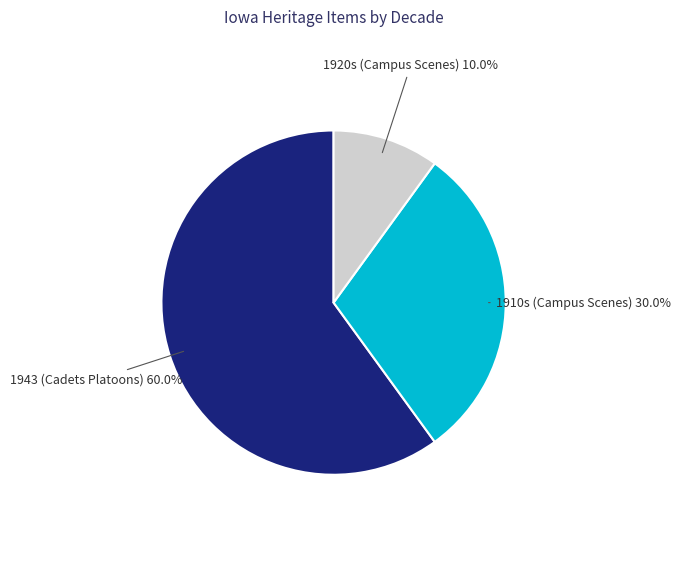

Does any single category account for the majority?

Yes